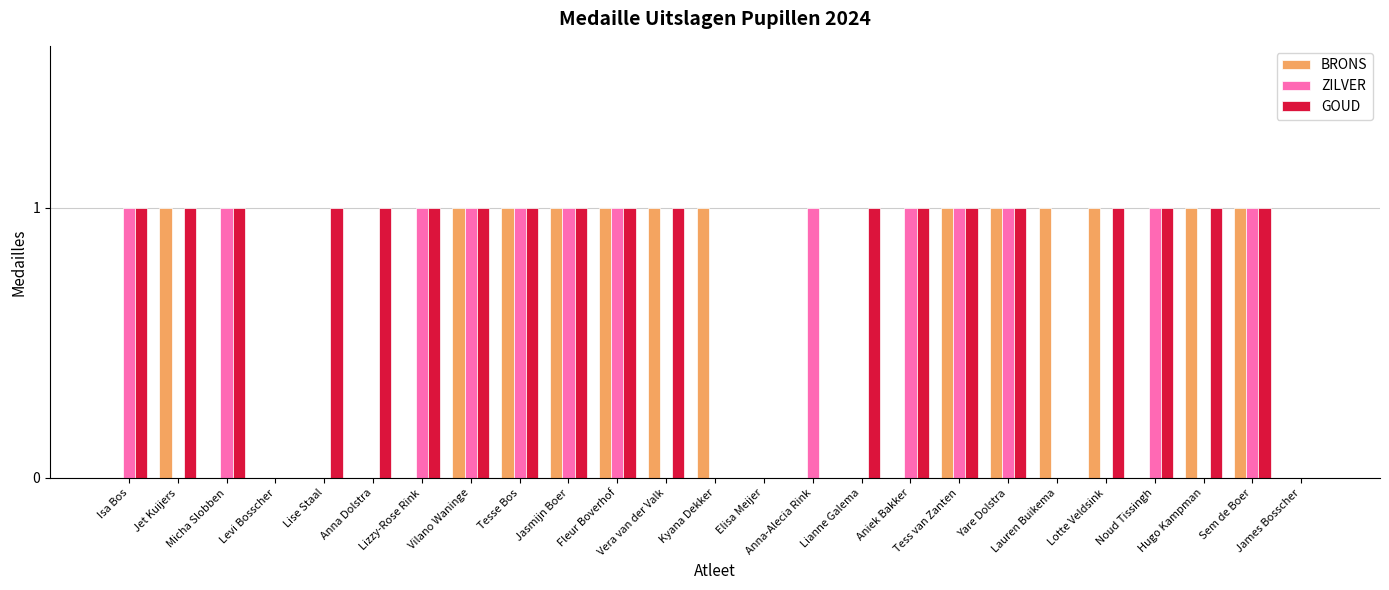

What is the sum of all GOUD values?

19